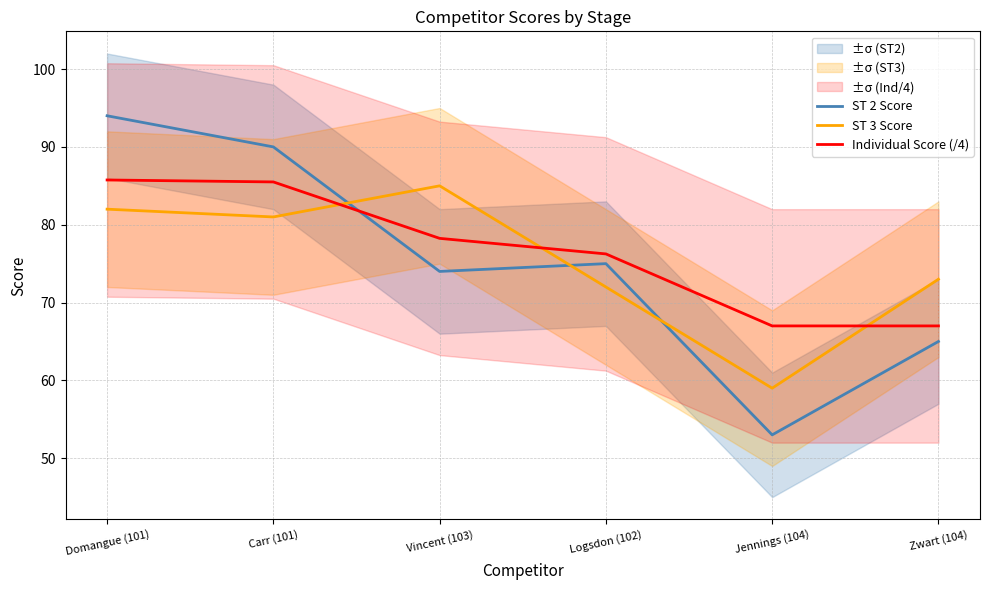

List the series in order of their peak value, highest first.

ST 2 Score, Individual Score (/4), ST 3 Score